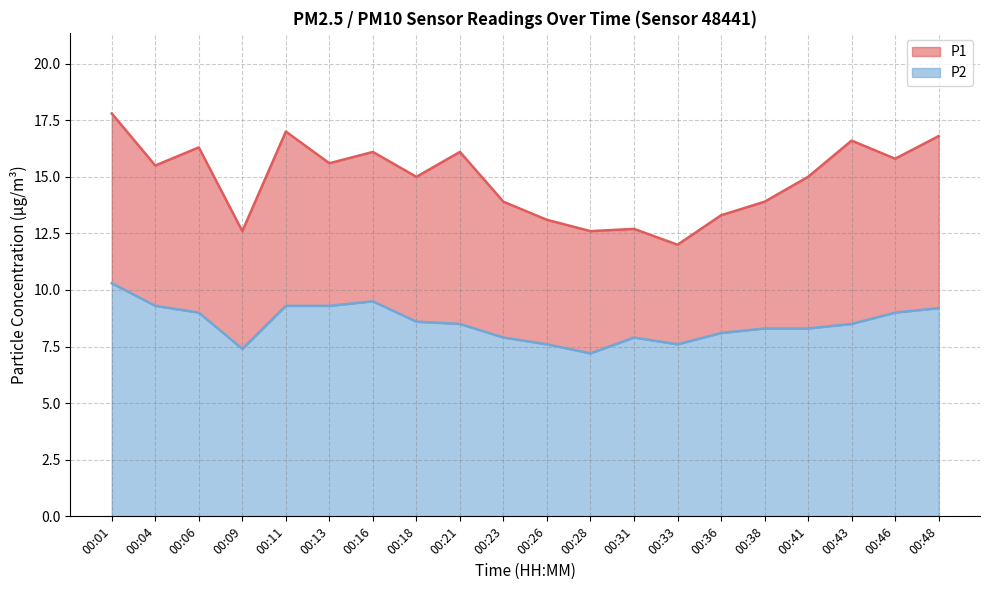

What is the difference between the maximum and minimum values in the P1 series?

5.8